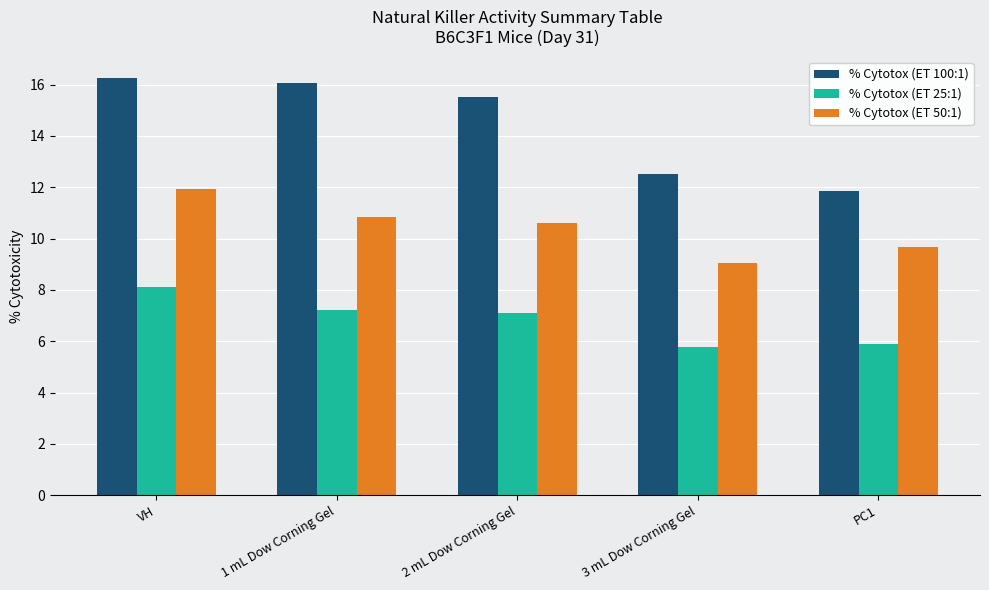

True or false: % Cytotox (ET 100:1) has a value of 16.1 at 1 mL Dow Corning Gel.

True